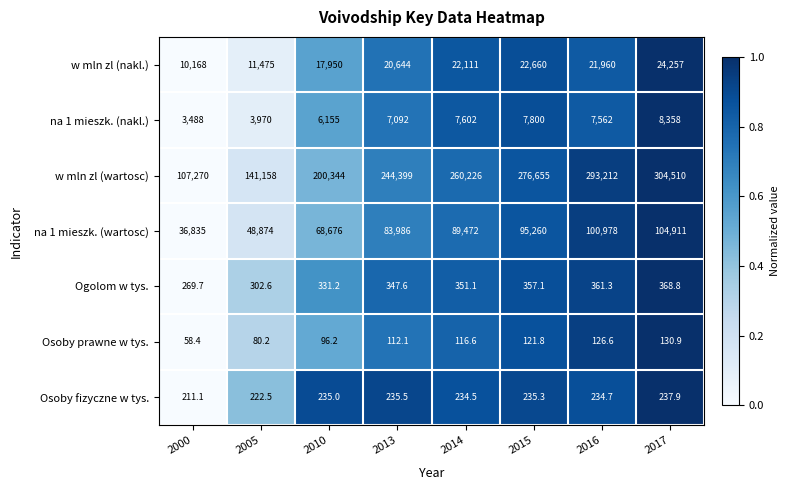

Which series has the largest total across all categories?

w mln zl (wartosc)